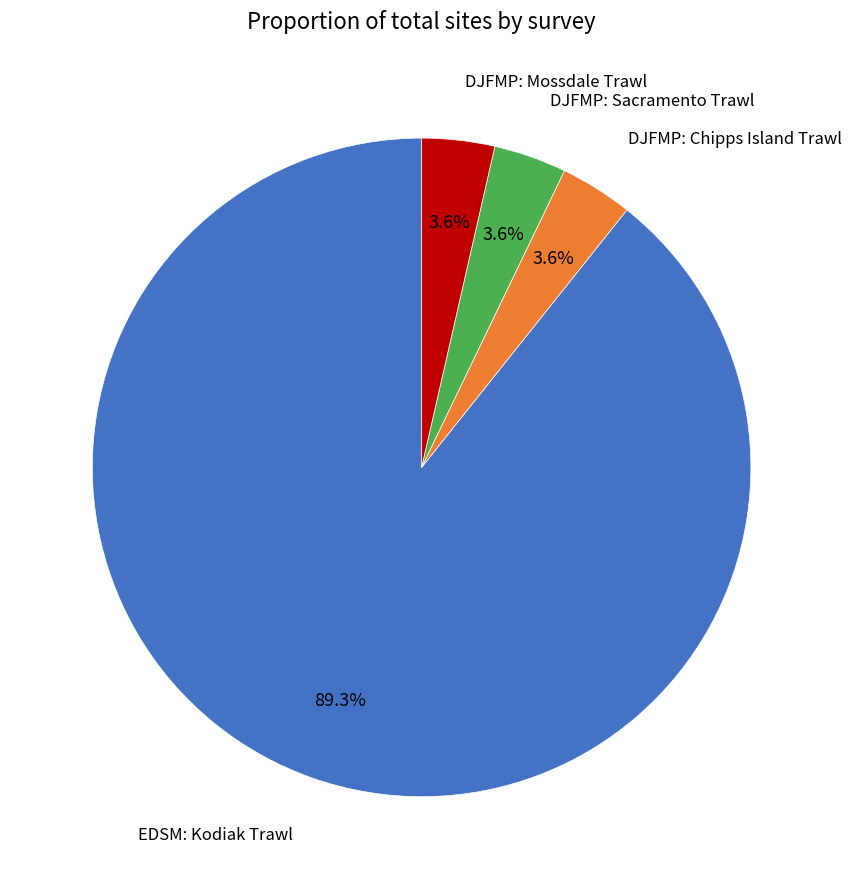

Do EDSM: Kodiak Trawl and DJFMP: Mossdale Trawl together represent more than half of the pie?

Yes